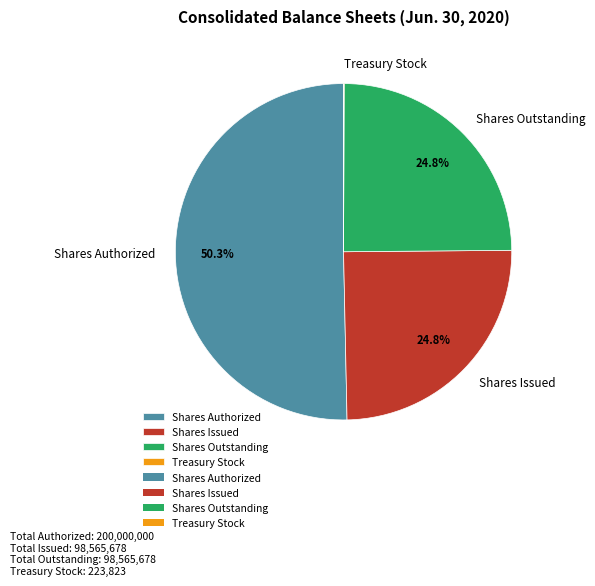

Which slice is the largest?

Shares Authorized